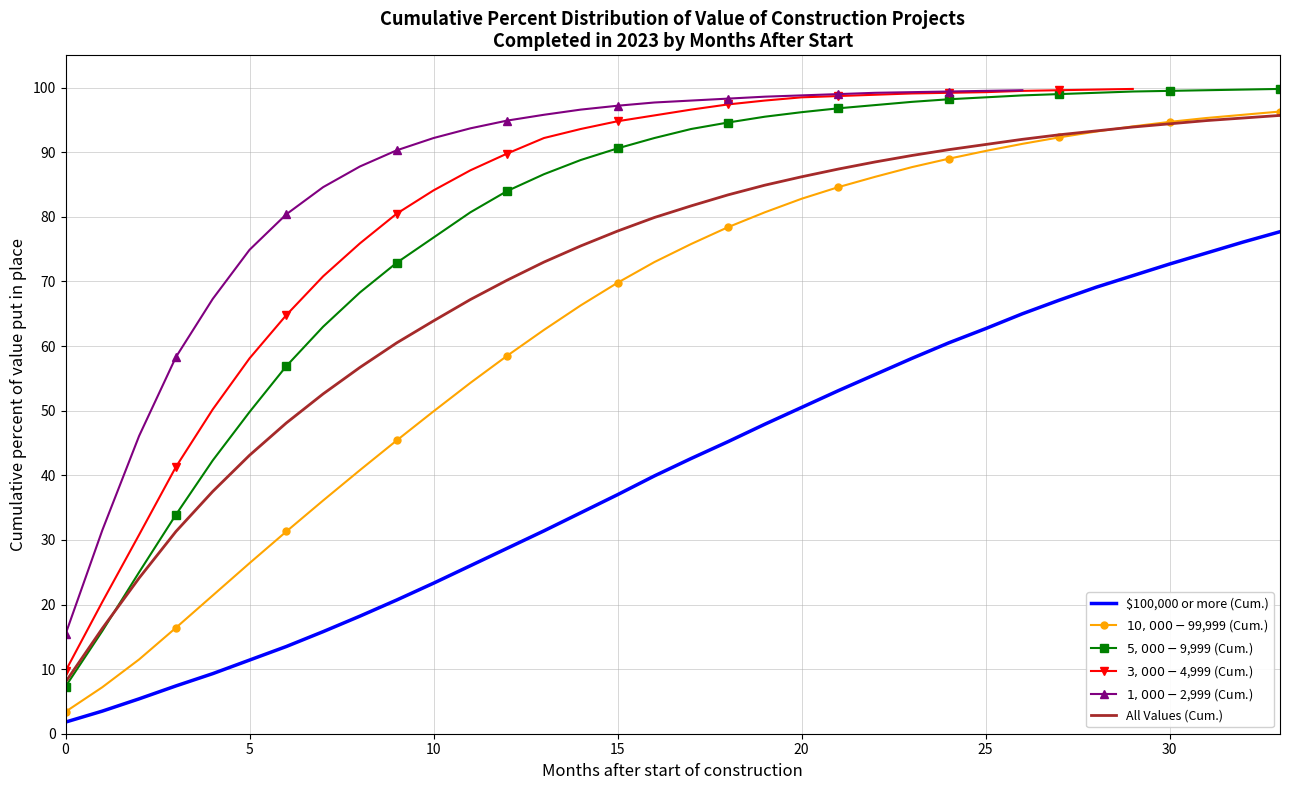

What is the difference between the values at 8 and 4?

8.9